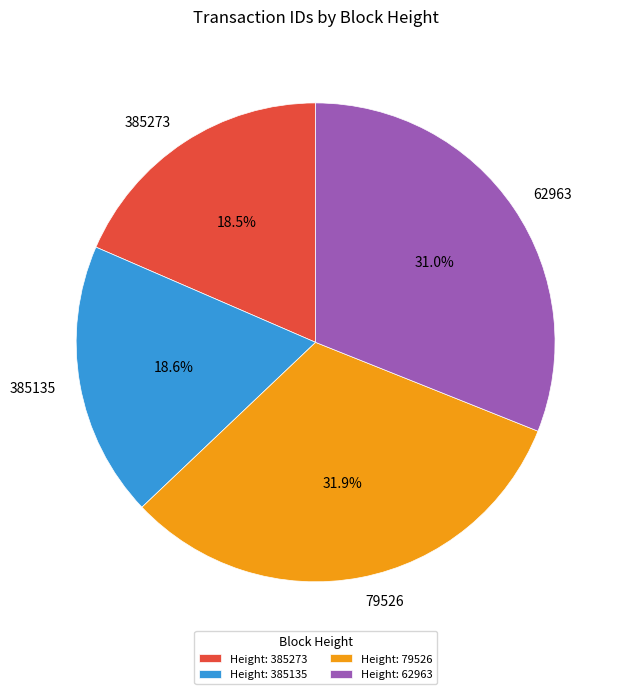

What is the total percentage of 62963 and 79526?

62.9%